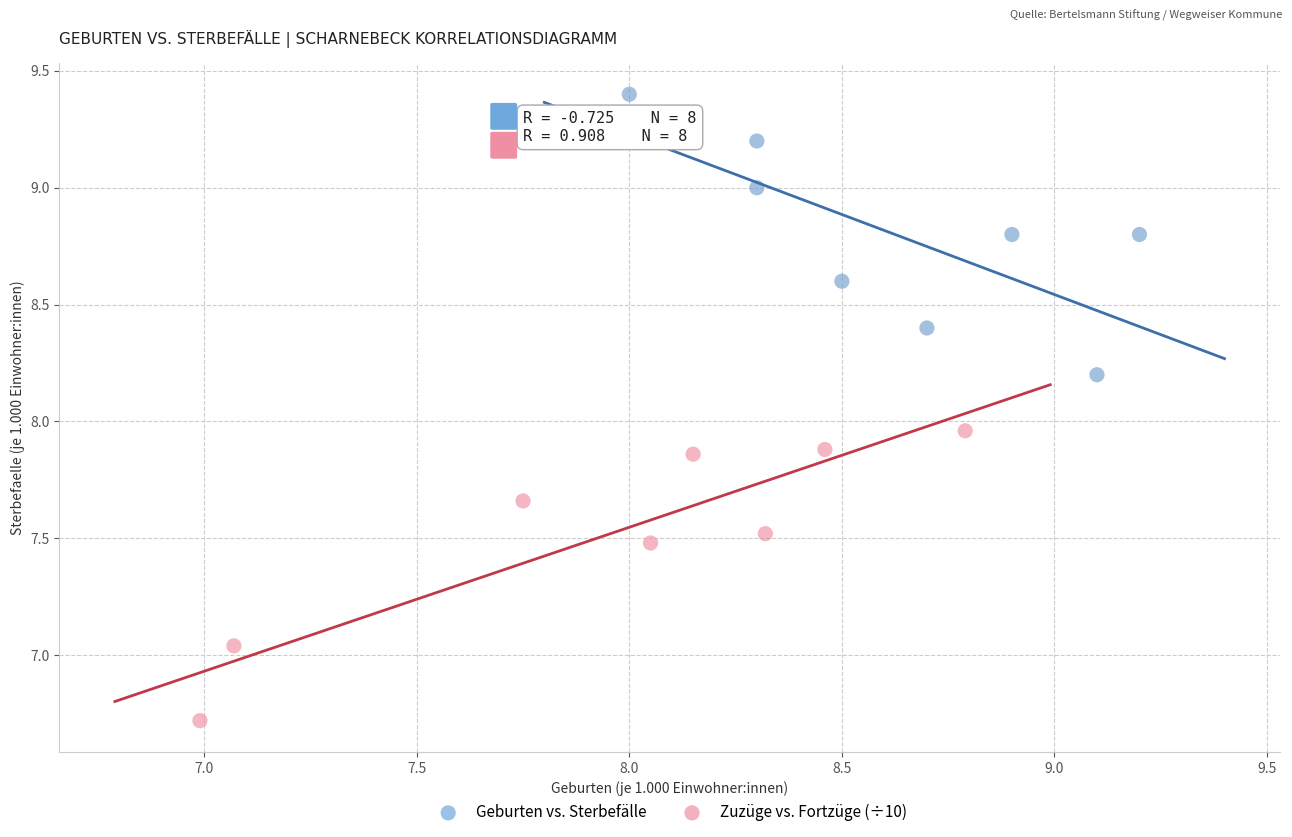

Which series reaches the minimum Y coordinate?

Zuzüge vs. Fortzüge (÷10)